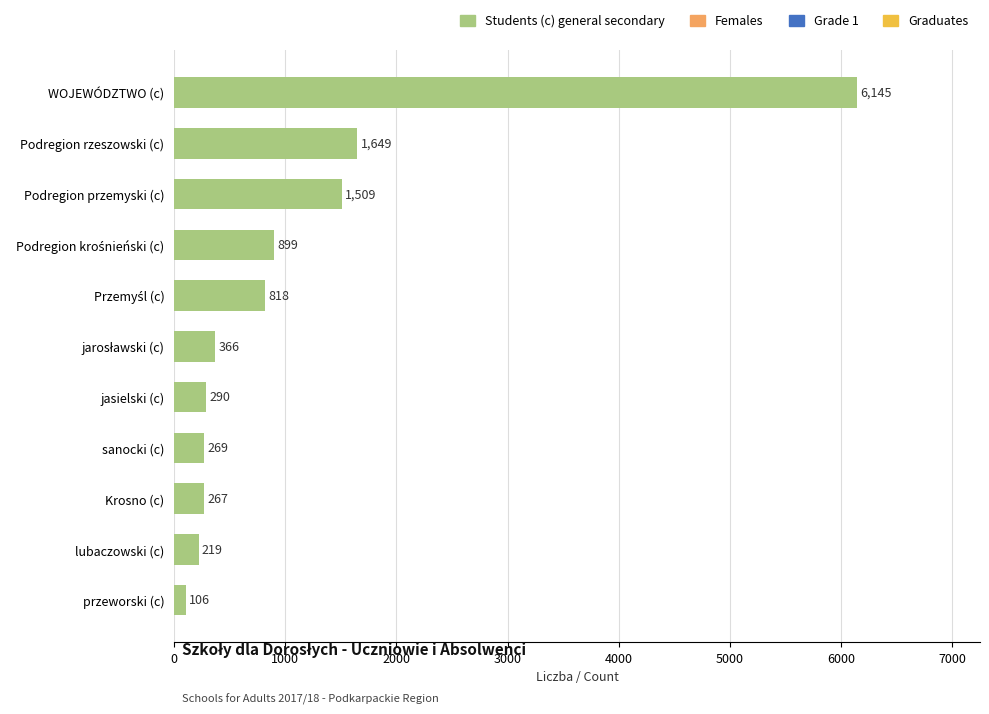

Are the bars grouped side by side (vs. stacked)?

No